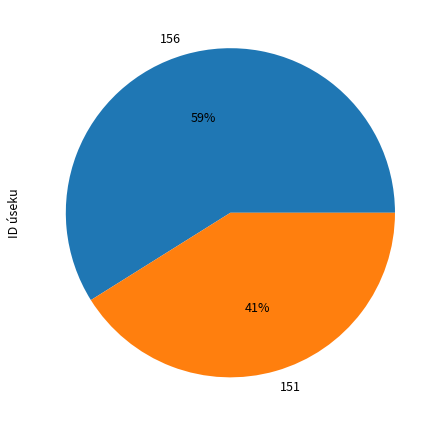

To the nearest percent, what is the combined percentage of 151 and 156?

100%